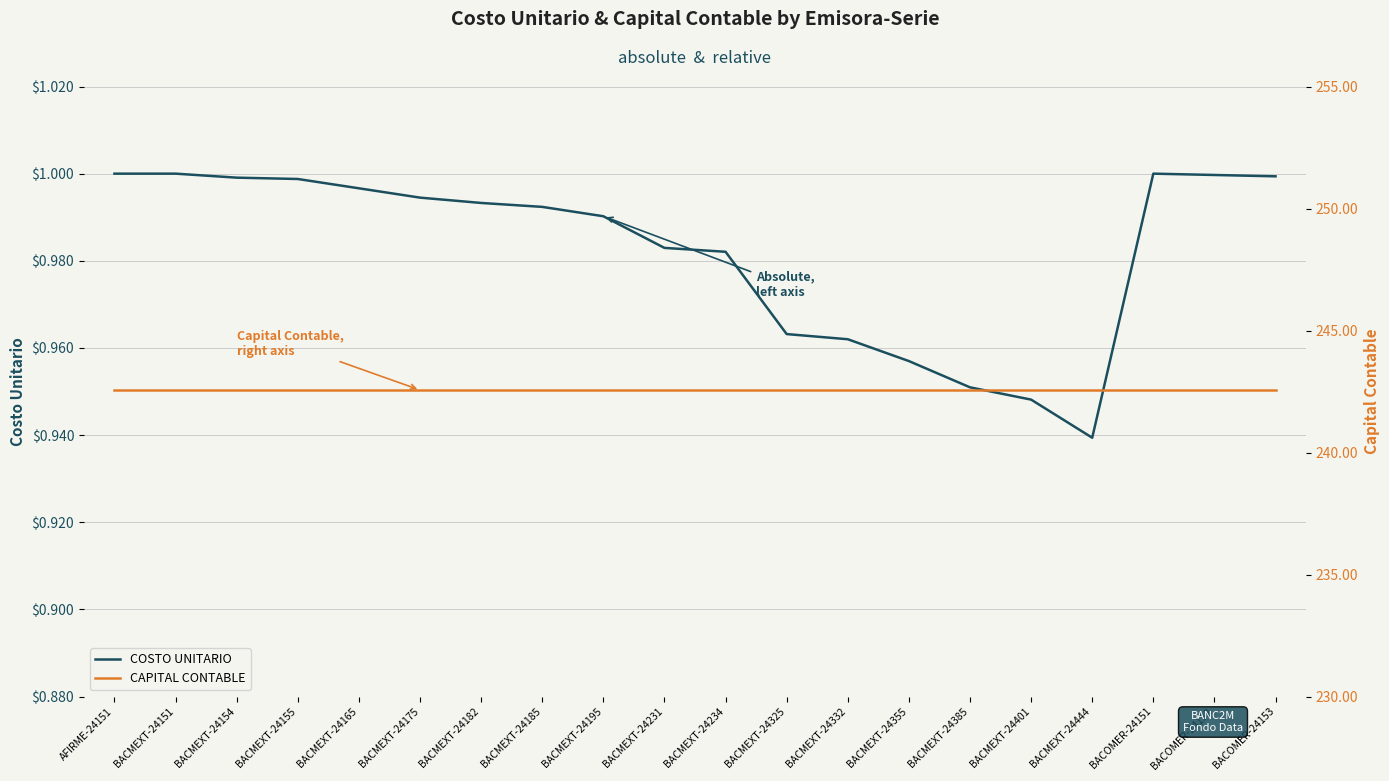

At BACMEXT-24185, list the series in order from largest to smallest.

CAPITAL CONTABLE, COSTO UNITARIO